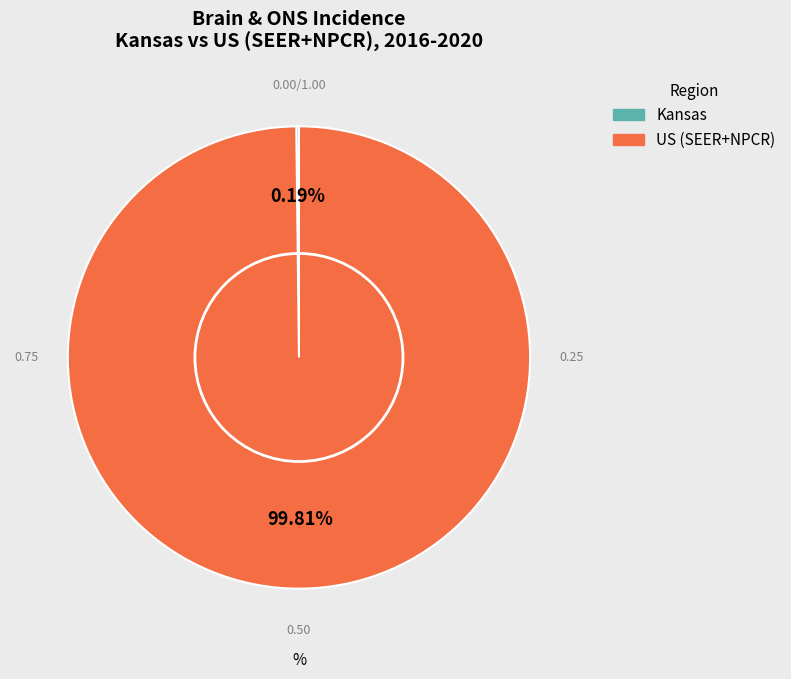

Which slice represents more than half of the pie?

US (SEER+NPCR)